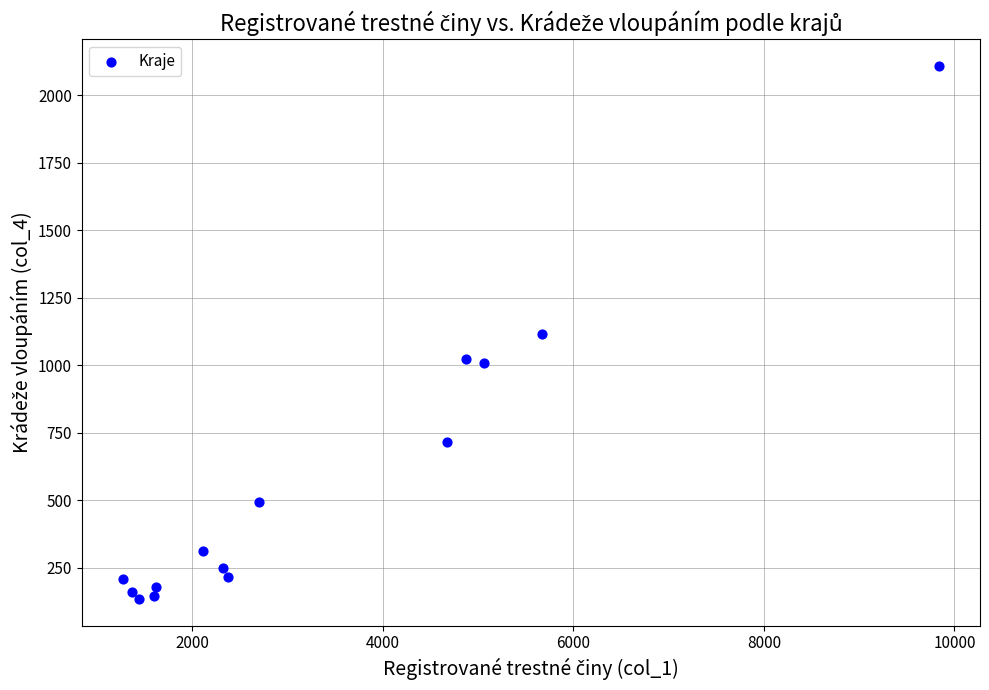

What is the range of Y values (max minus min)?

1976